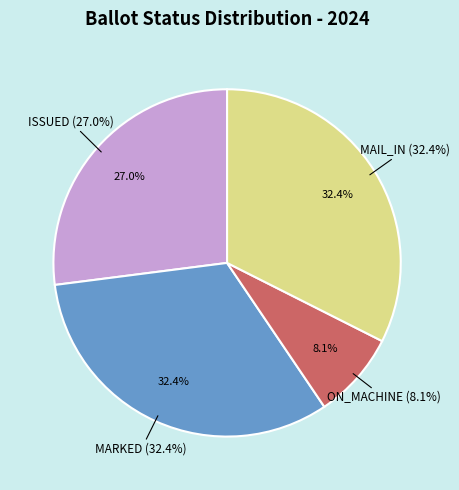

Does TEMPORARY represent more than half of the total?

No